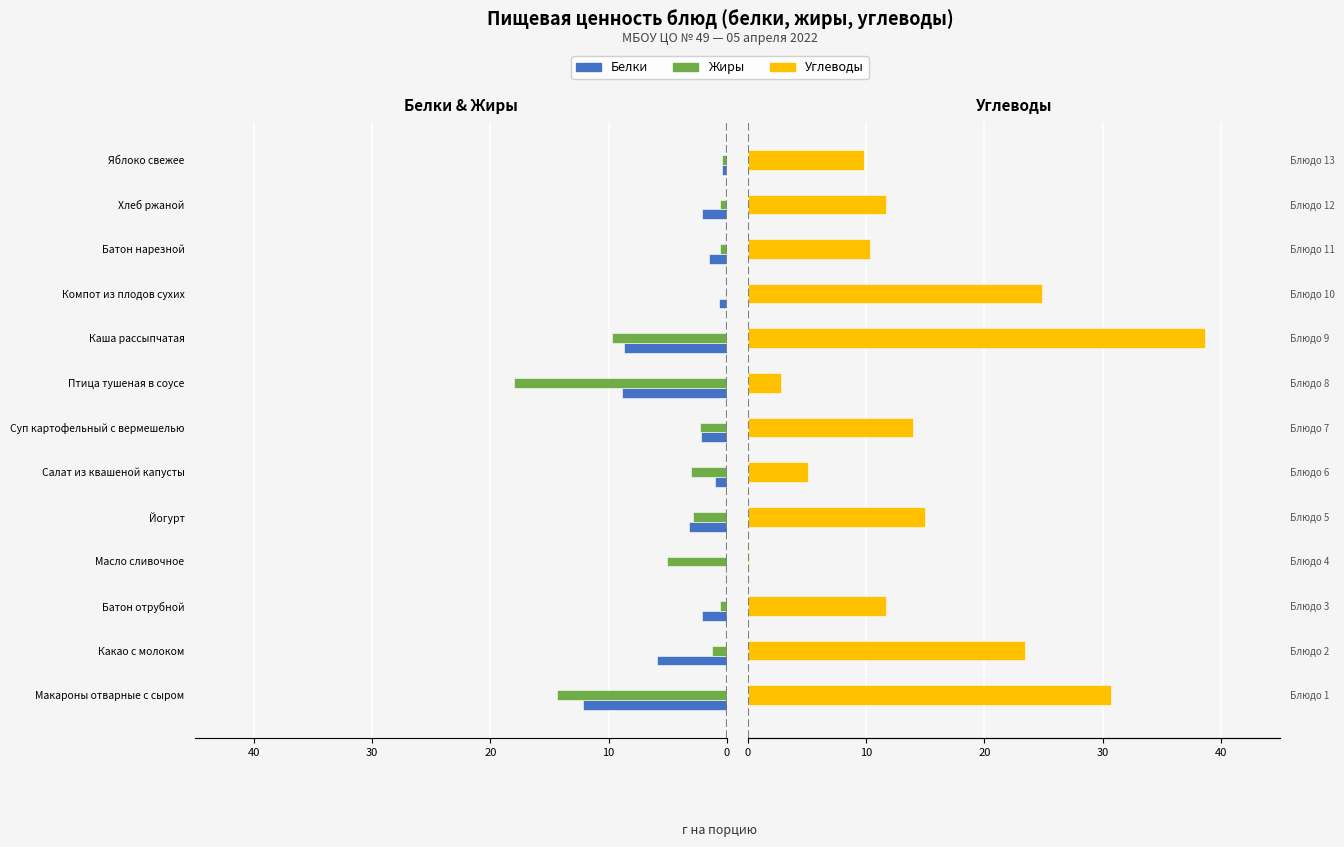

List the series in order of their peak value, lowest first.

Белки, Жиры, Углеводы